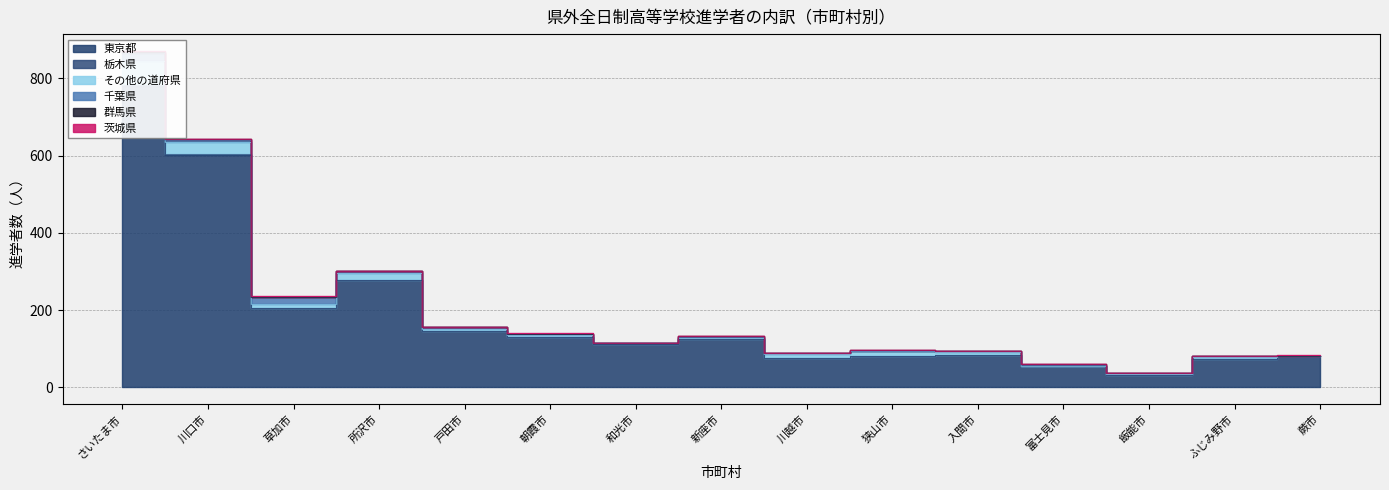

At how many categories does at least one series exceed 364?

2